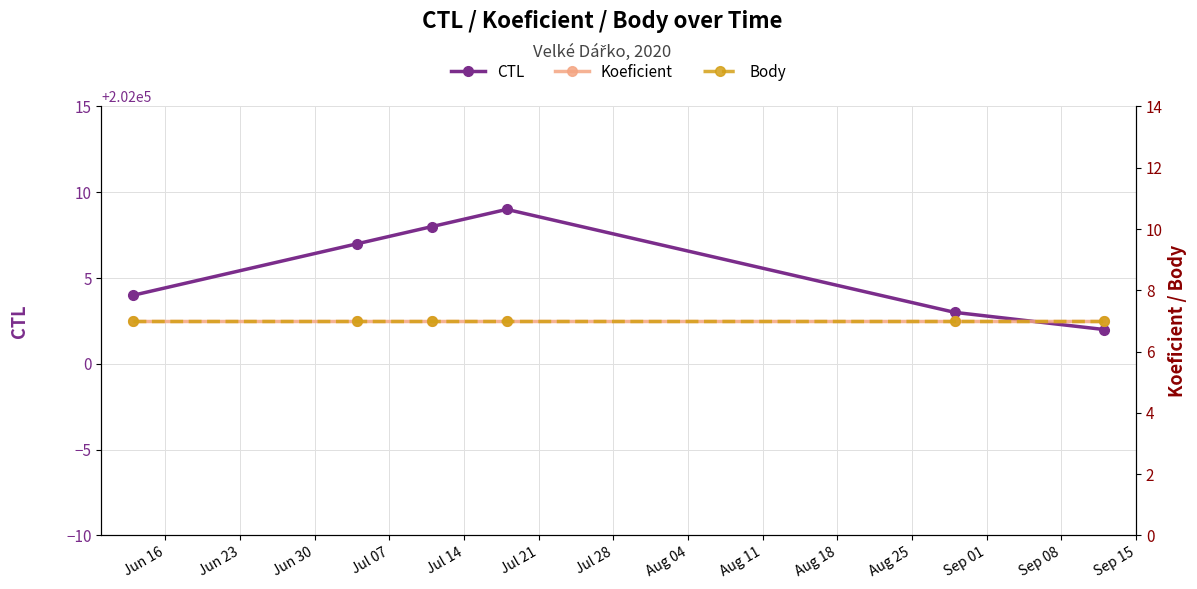

What is the lowest value of the CTL series?

202002